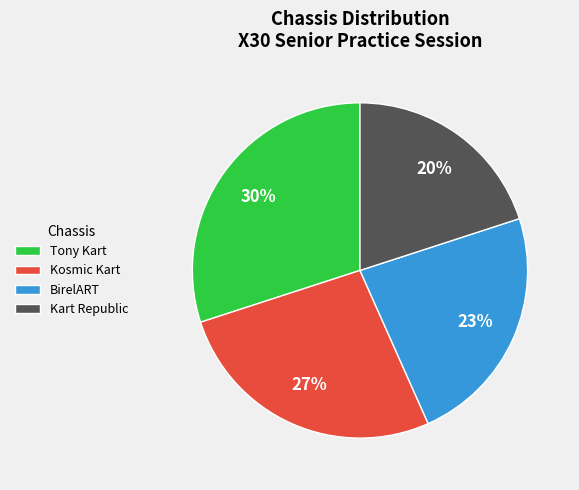

Which slice is the smallest?

Kart Republic